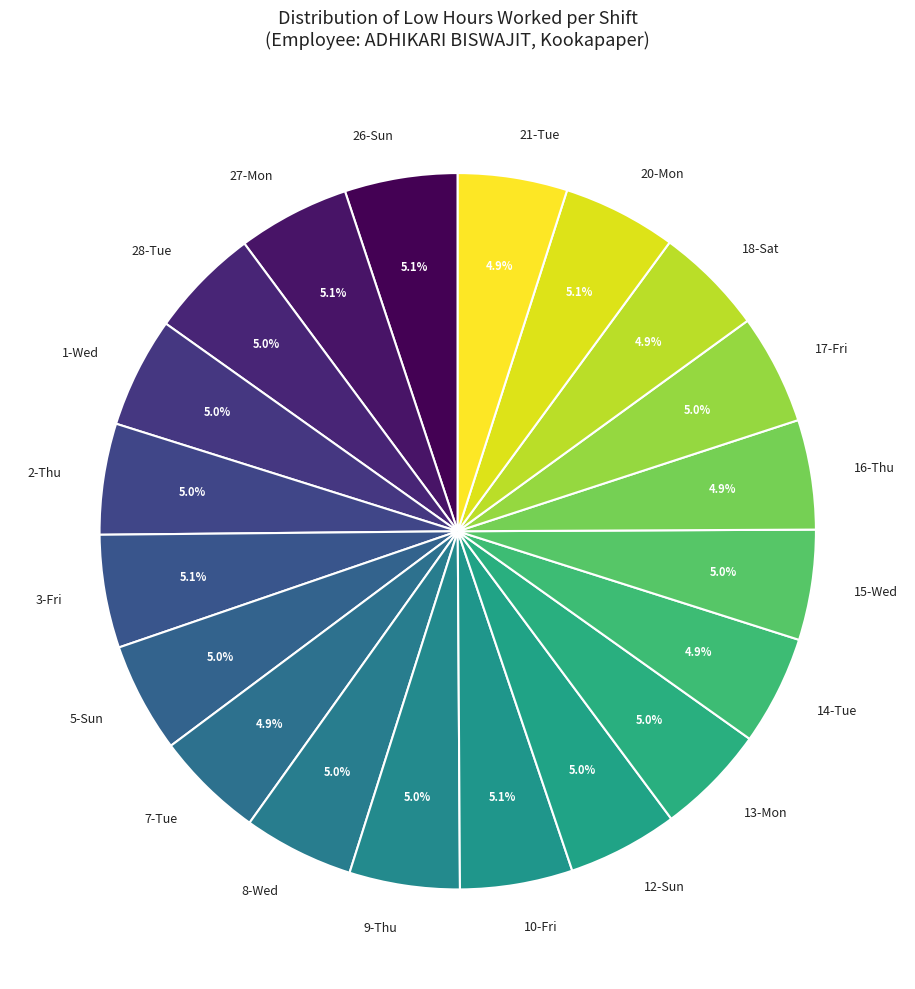

Approximately how many times larger is the value at 7-Tue compared to 10-Fri?

1.0